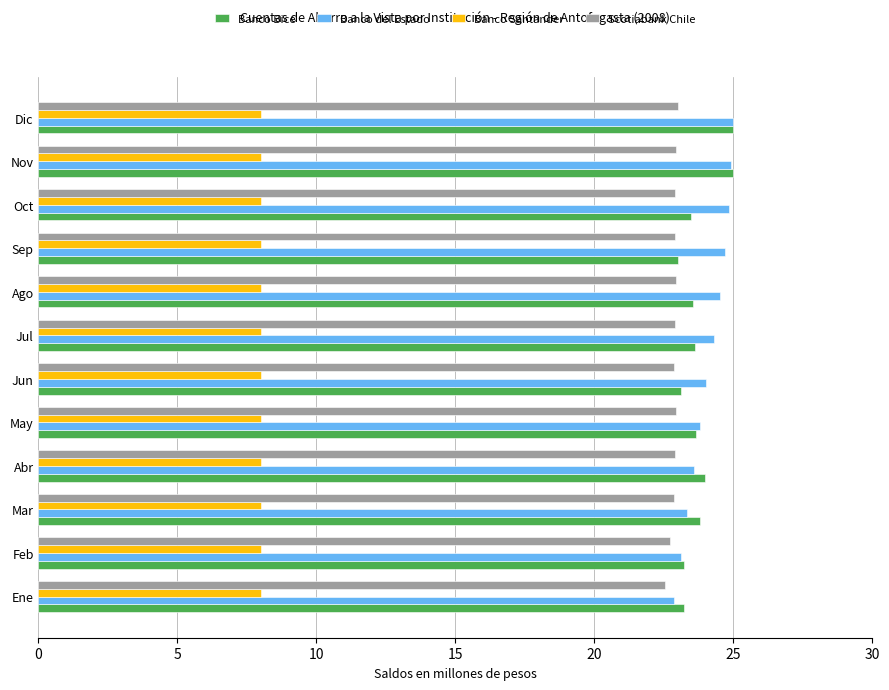

Is the value of Banco Santander at May greater than the value of Scotiabank Chile at Mar?

No